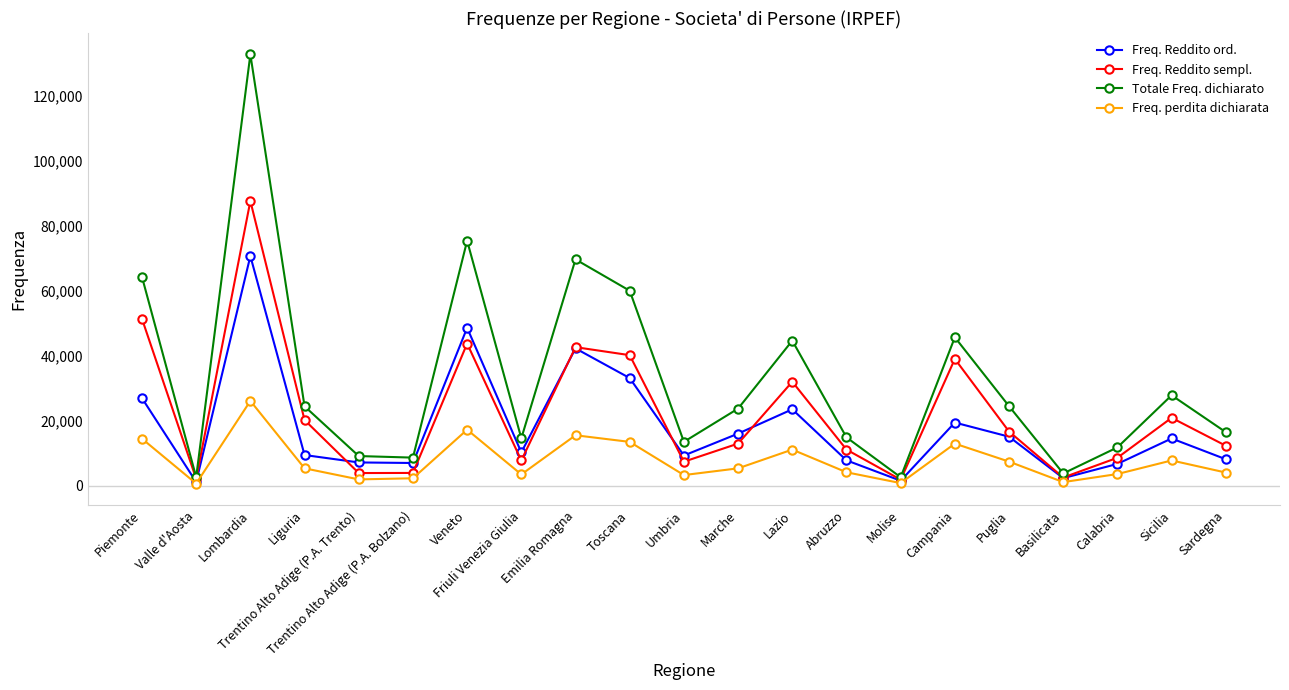

Which series changed the most between Puglia and Basilicata?

Totale Freq. dichiarato